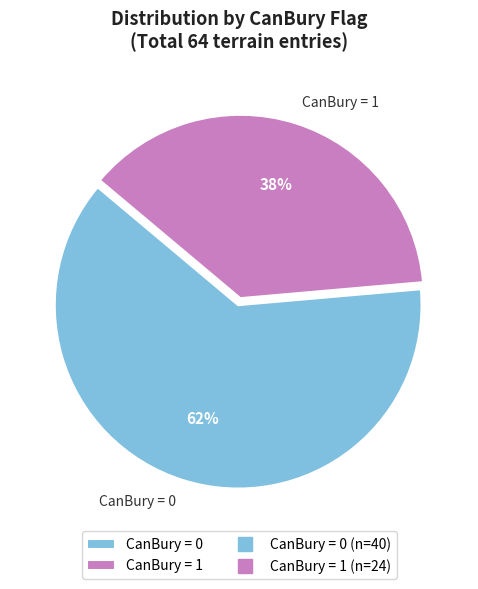

Which slice is the smallest?

CanBury = 1